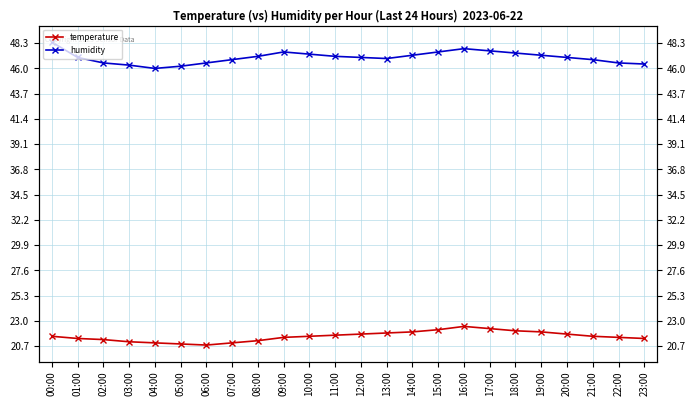

Which category has the lowest value in the humidity series?

04:00